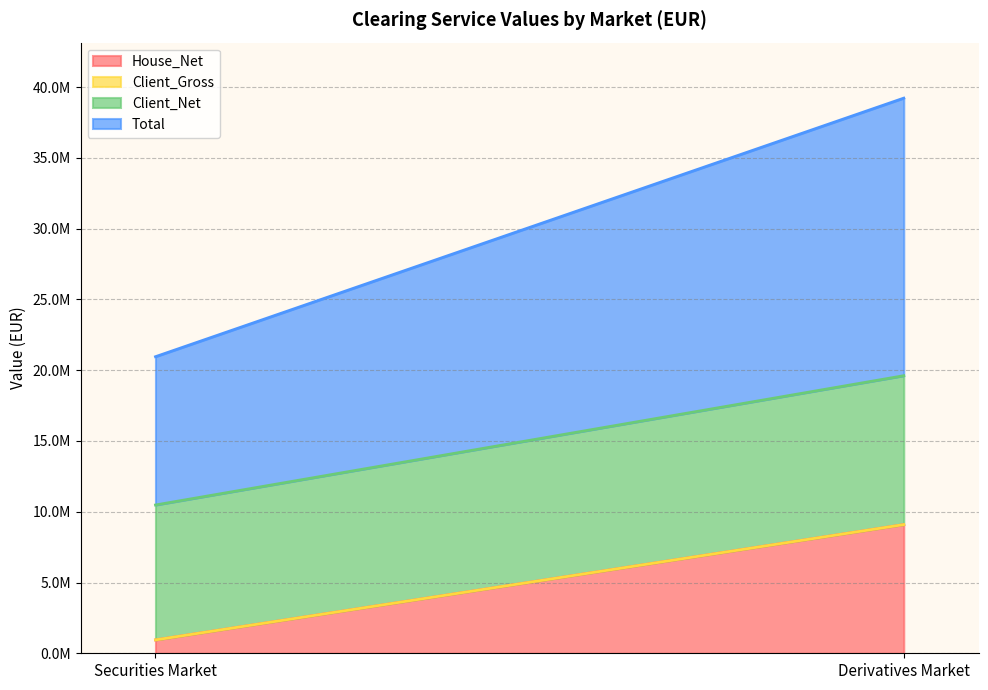

How many data points does each series have?

2